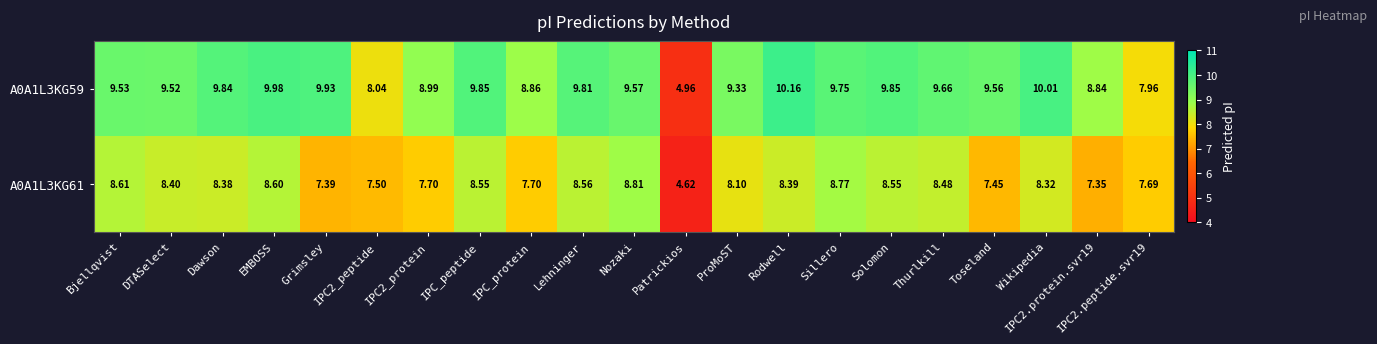

At which category is the sum across all series the highest?

EMBOSS